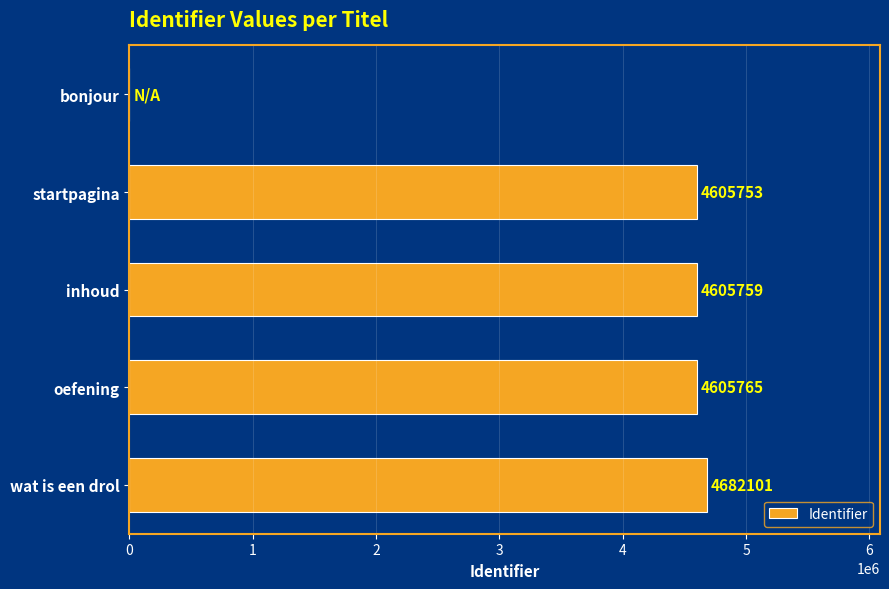

The value at startpagina is 4605753. True or false?

True